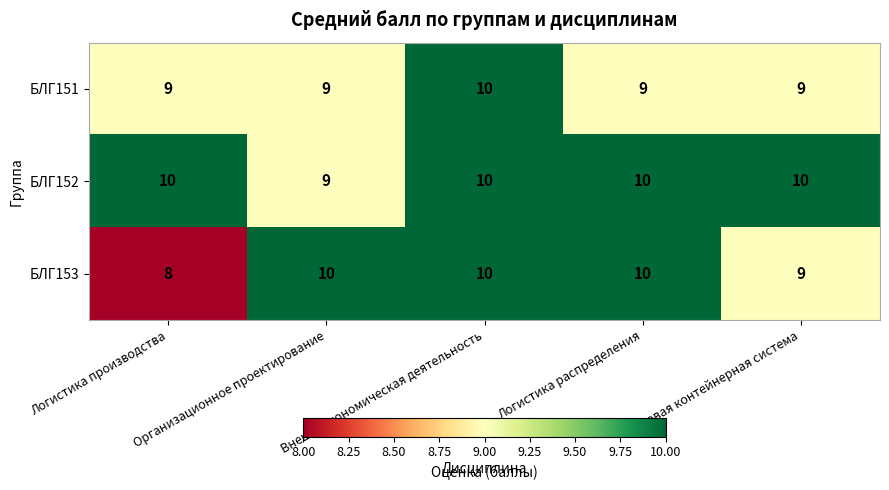

What is the average value of the БЛГ152 series?

10